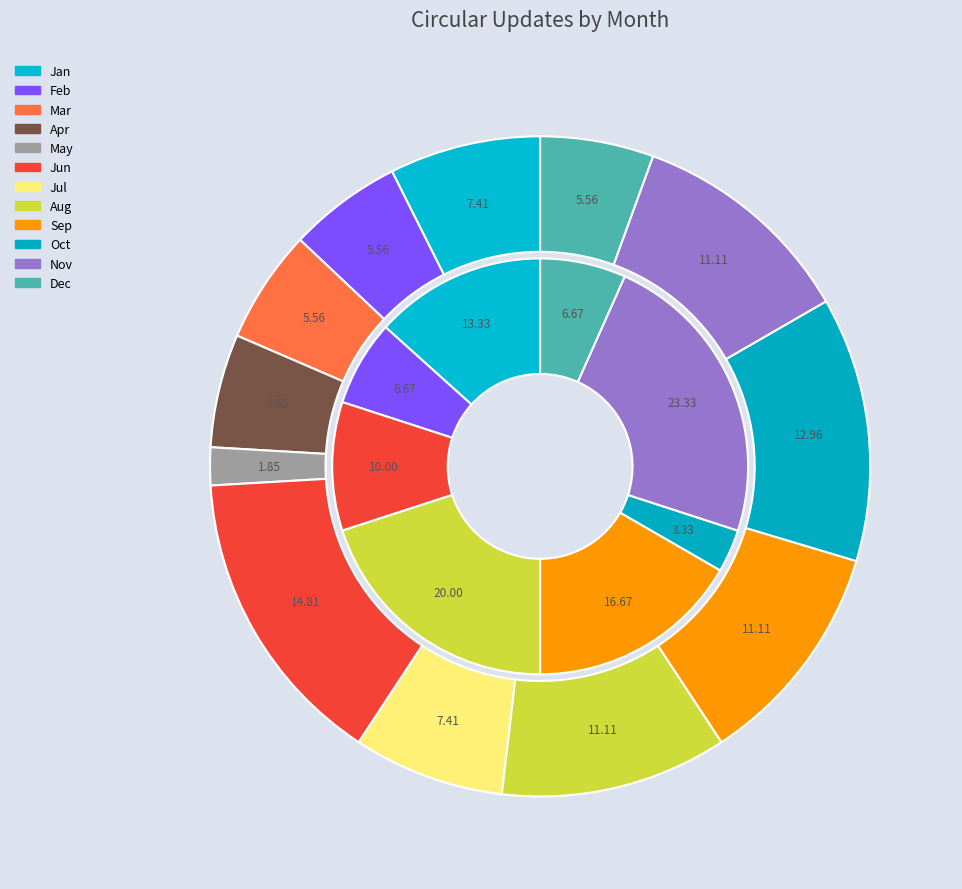

Which slice is the largest?

Jun